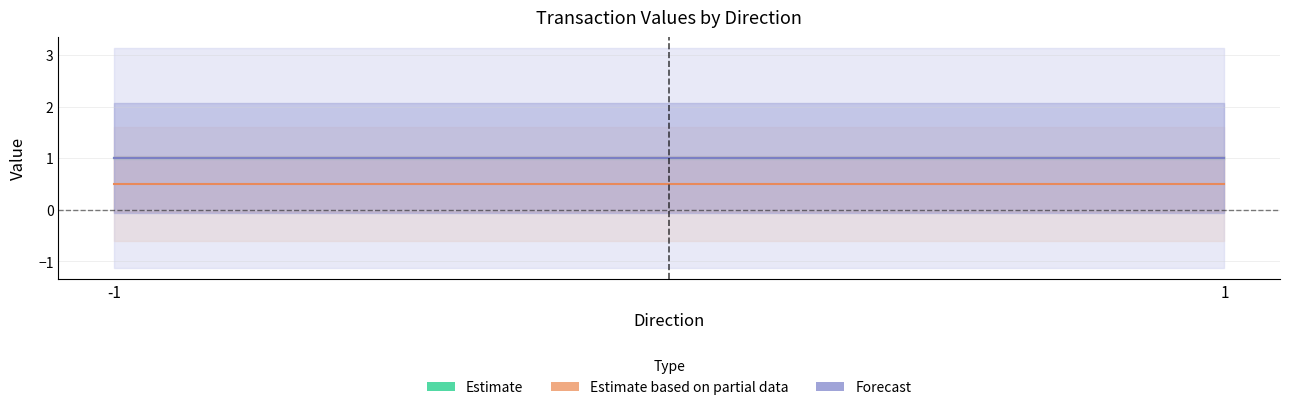

At which category does the chart reach its peak across all series?

-1